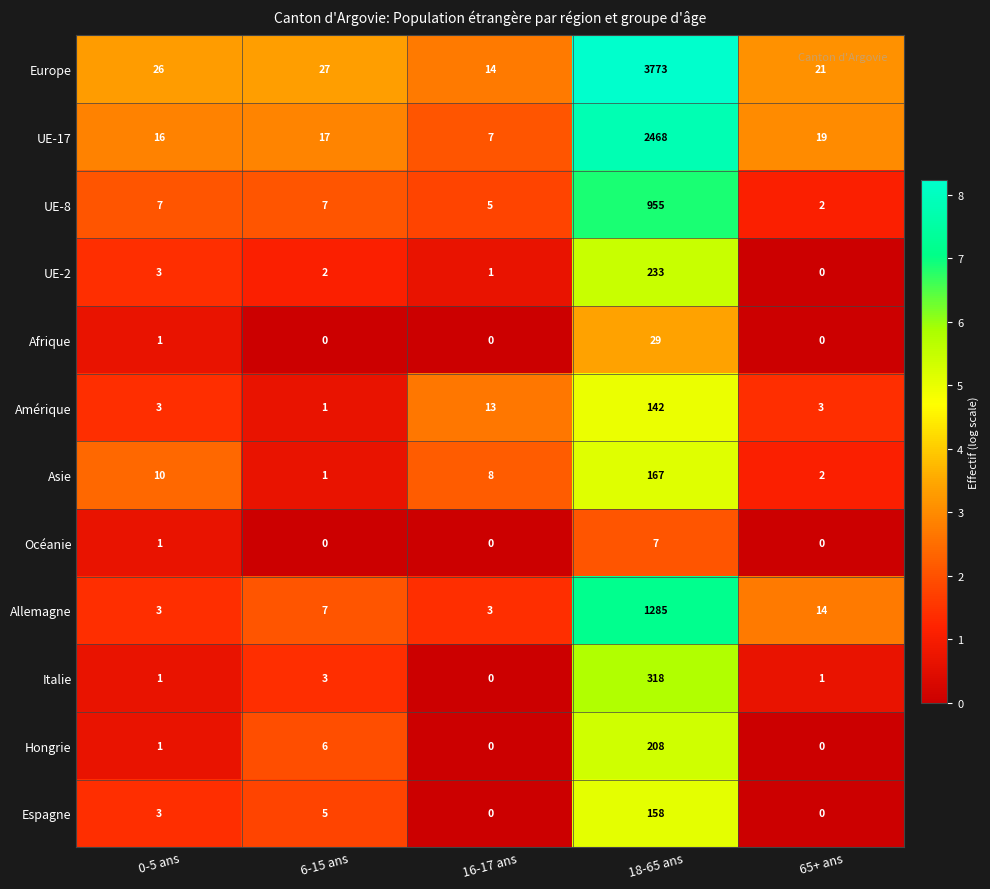

Rank the series at 18-65 ans from highest to lowest value.

Europe, UE-17, Allemagne, UE-8, Italie, UE-2, Hongrie, Asie, Espagne, Amérique, Afrique, Océanie